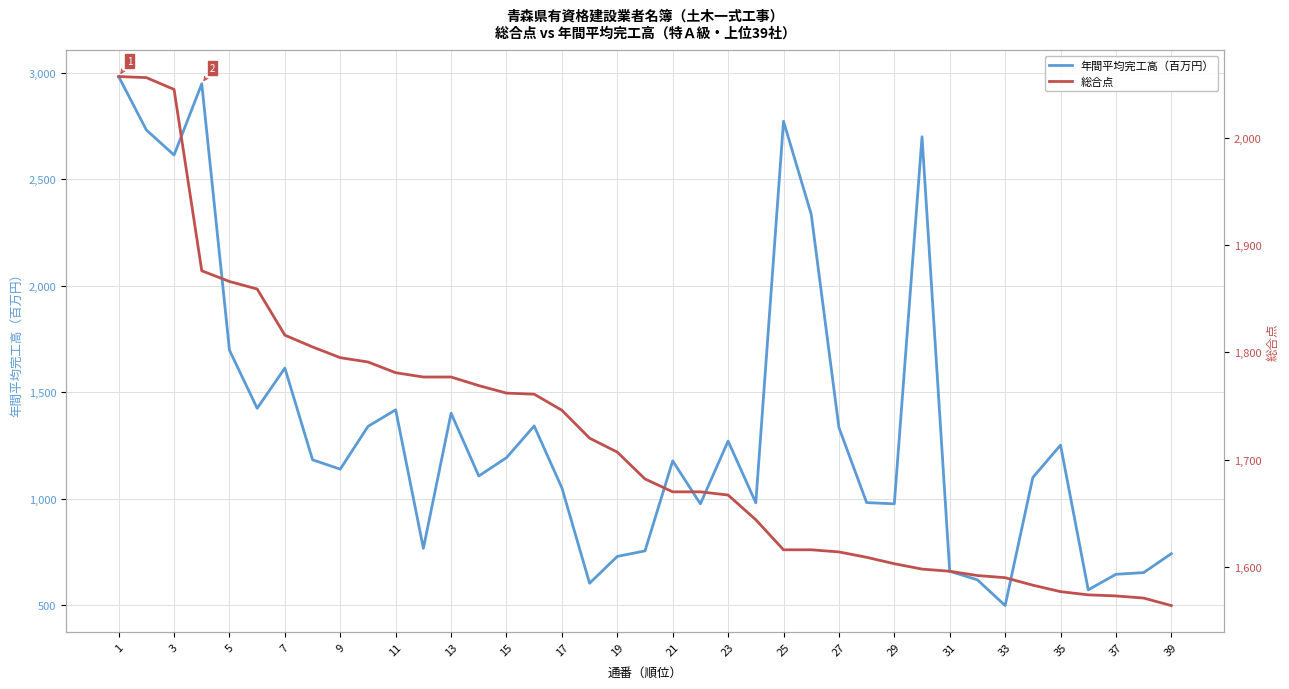

What is the difference between the second highest and minimum values in the 年間平均完工高（百万円） series?

2452